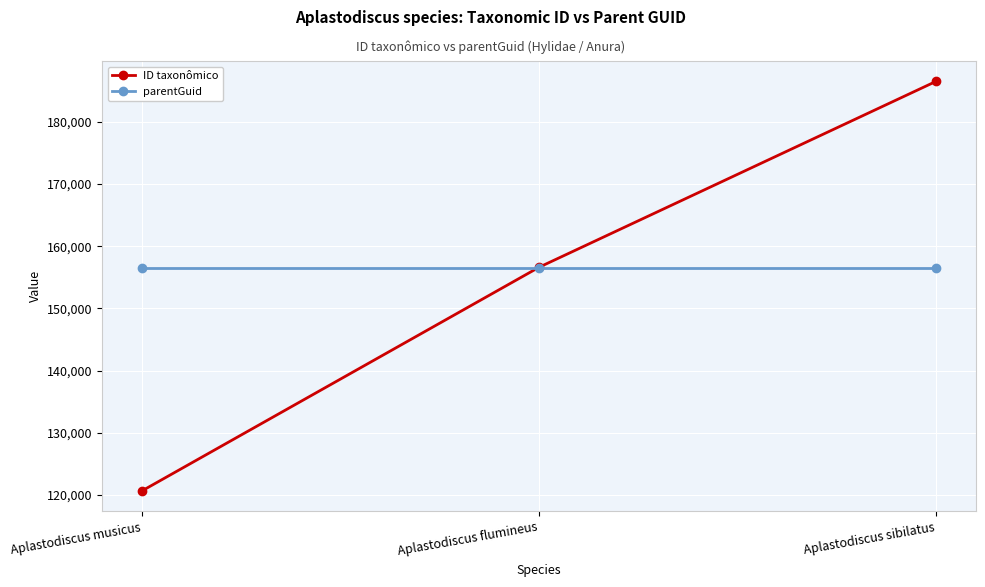

What is the minimum value shown in the chart?

120688